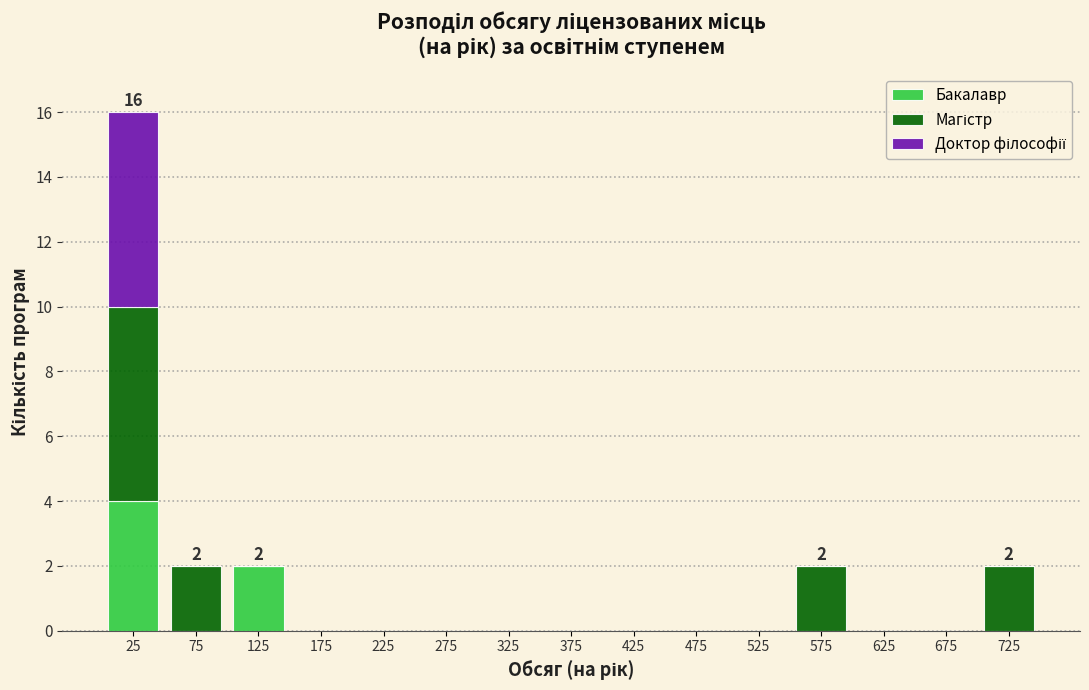

What is the sum of all Бакалавр values?

6